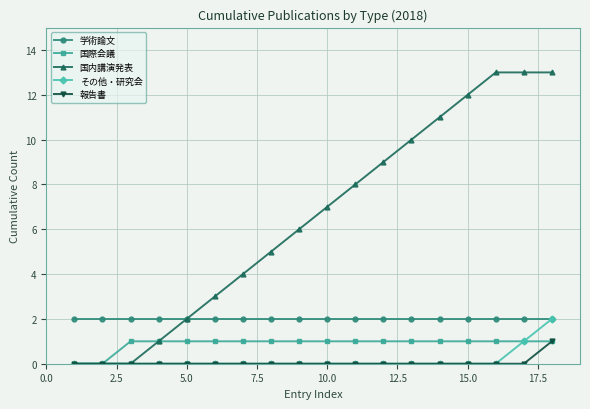

What is the maximum value for 学術論文?

2